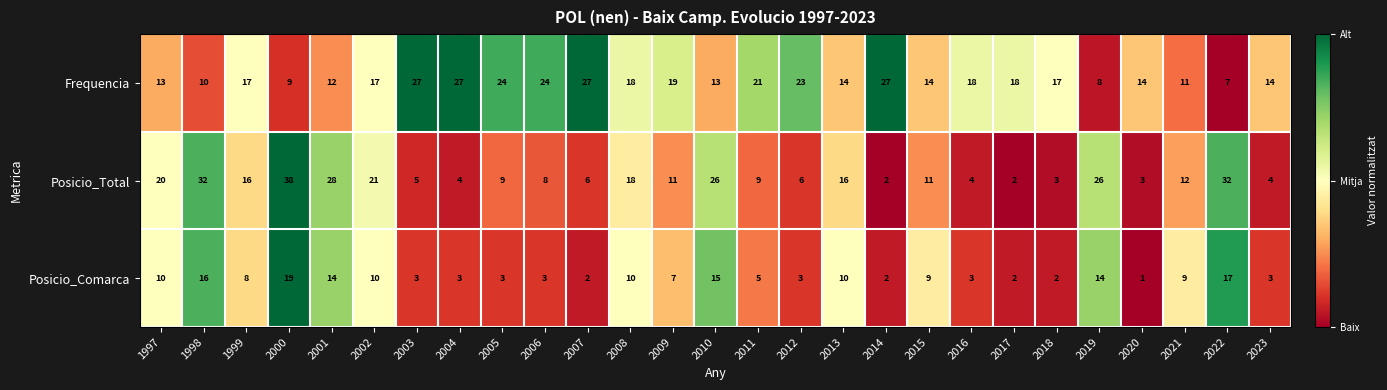

Read the Posicio_Total value at 2021, to the nearest 10.

10